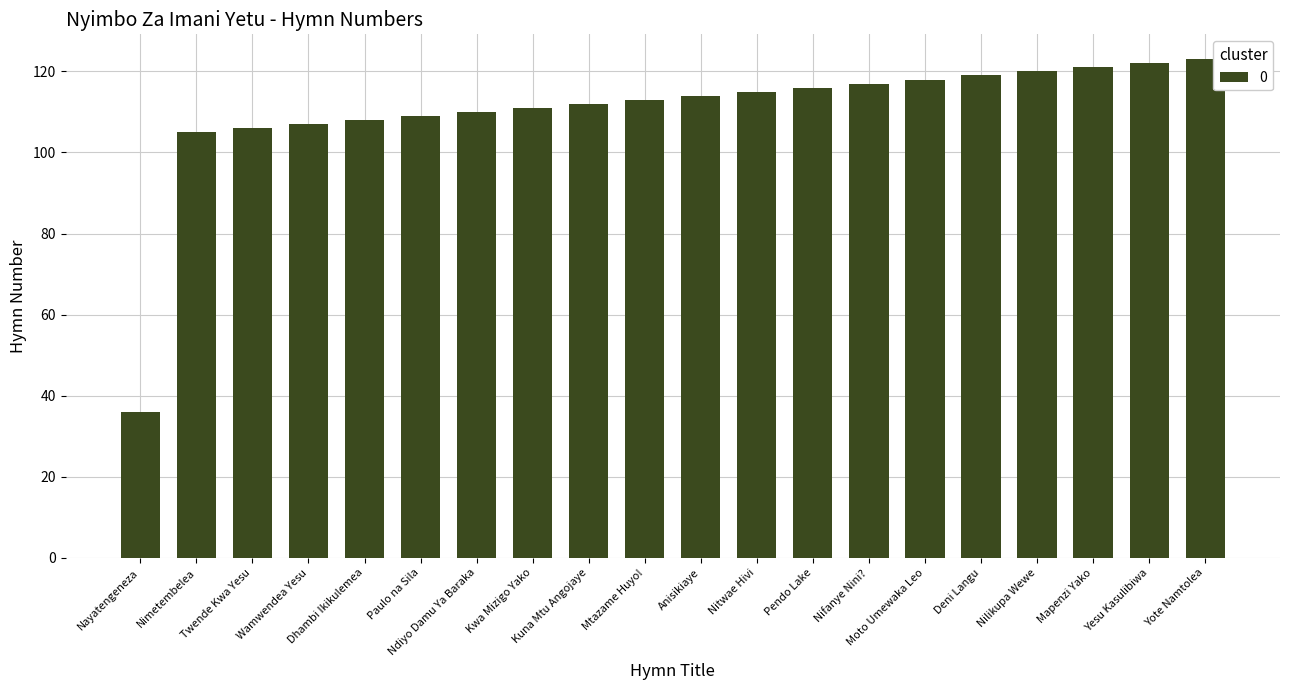

How many distinct data groups are displayed?

1